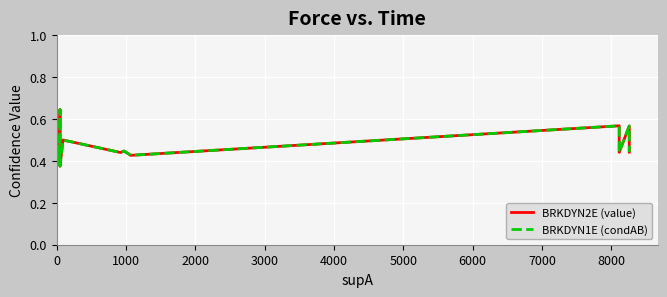

How many lines are shown in the chart?

2